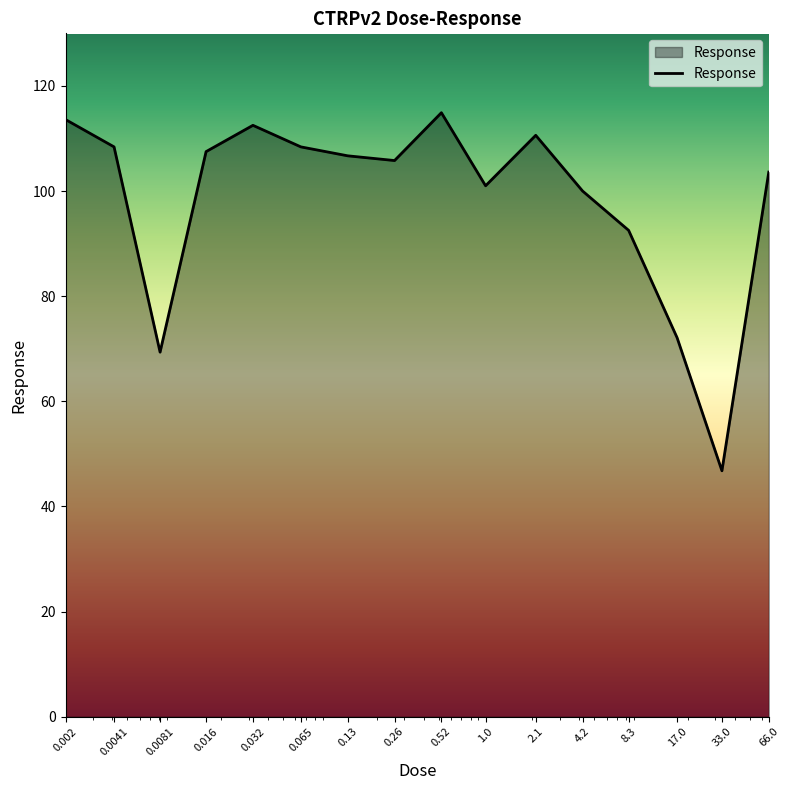

What is the maximum value shown in the chart?

114.9